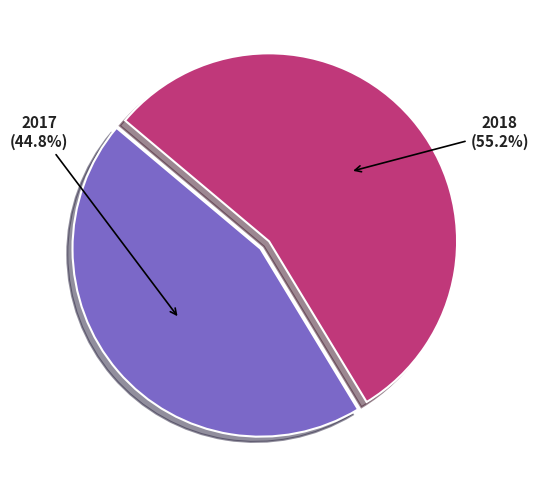

How many slices are in this pie chart?

2